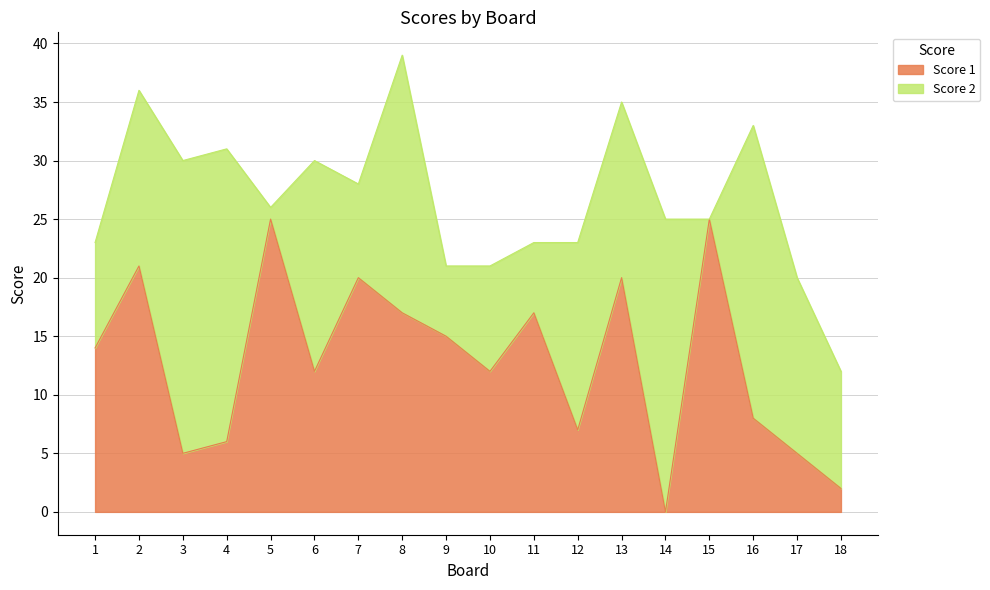

Does the chart have visible grid lines?

Yes